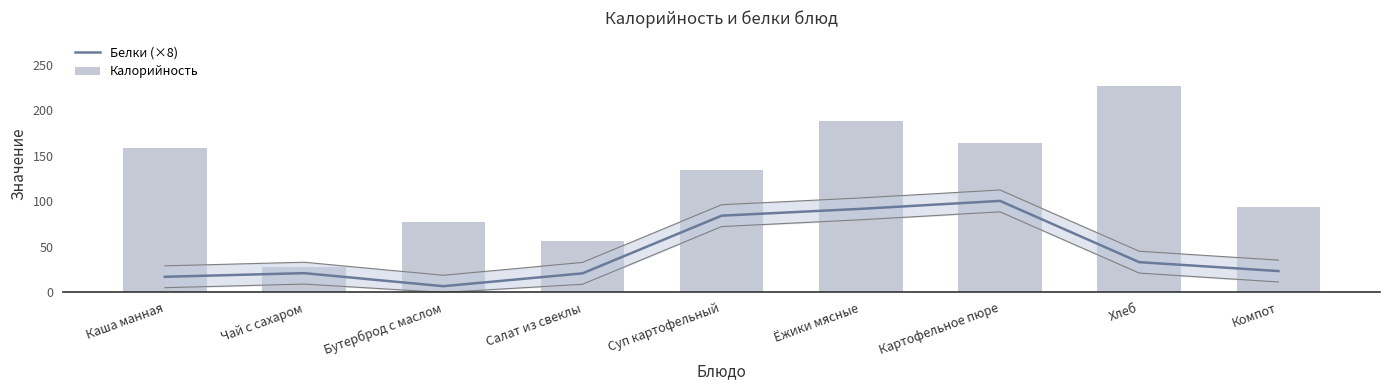

At which label does Белки (×8) reach its minimum?

Бутерброд с маслом